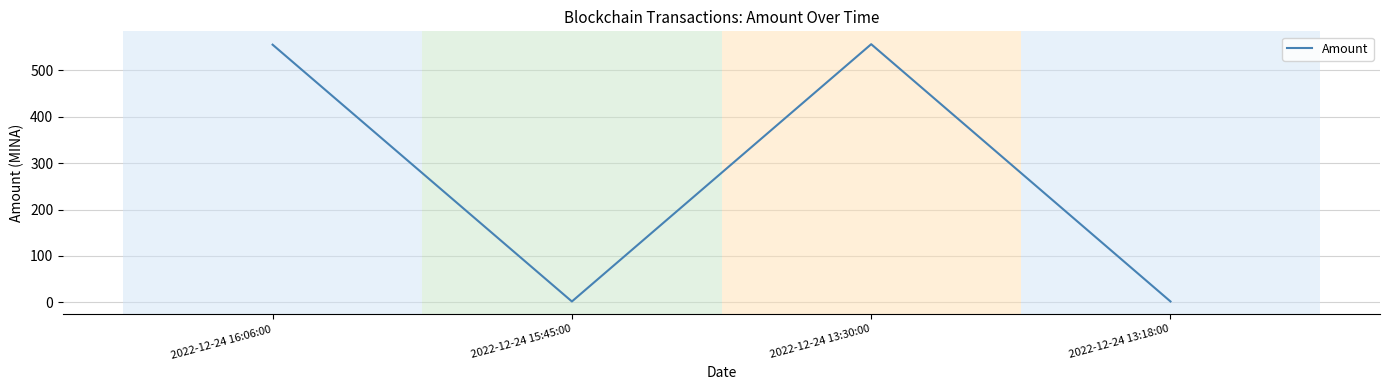

What is the difference between the maximum and second lowest values?

554.3